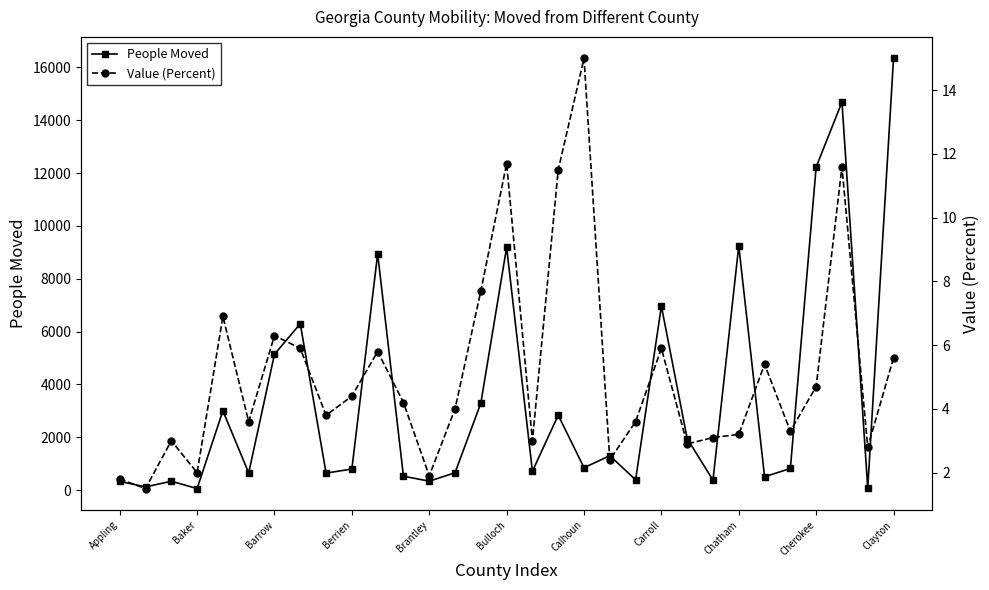

True or false: People Moved and Value (Percent) intersect in this chart.

False